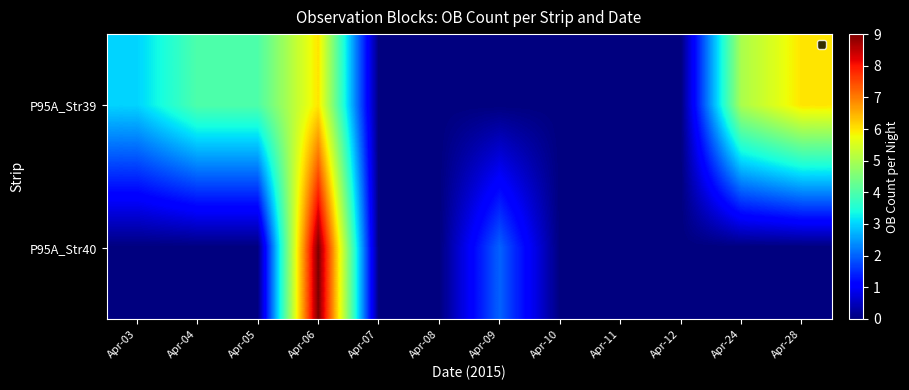

Which series changed the most between Apr-07 and Apr-09?

P95A_Str40